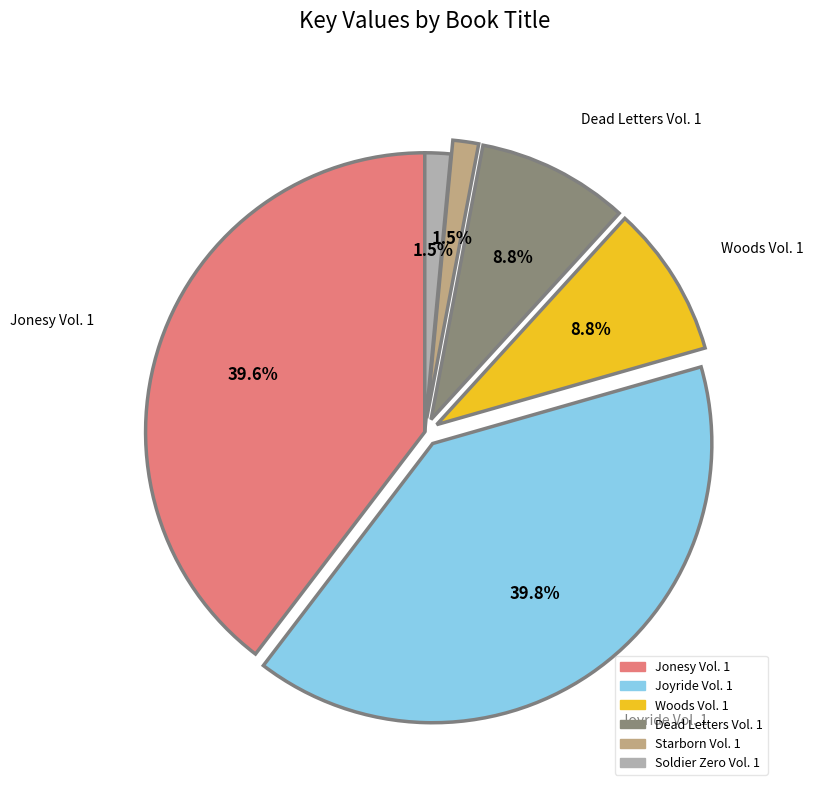

Does Dead Letters Vol. 1 represent more than half of the total?

No